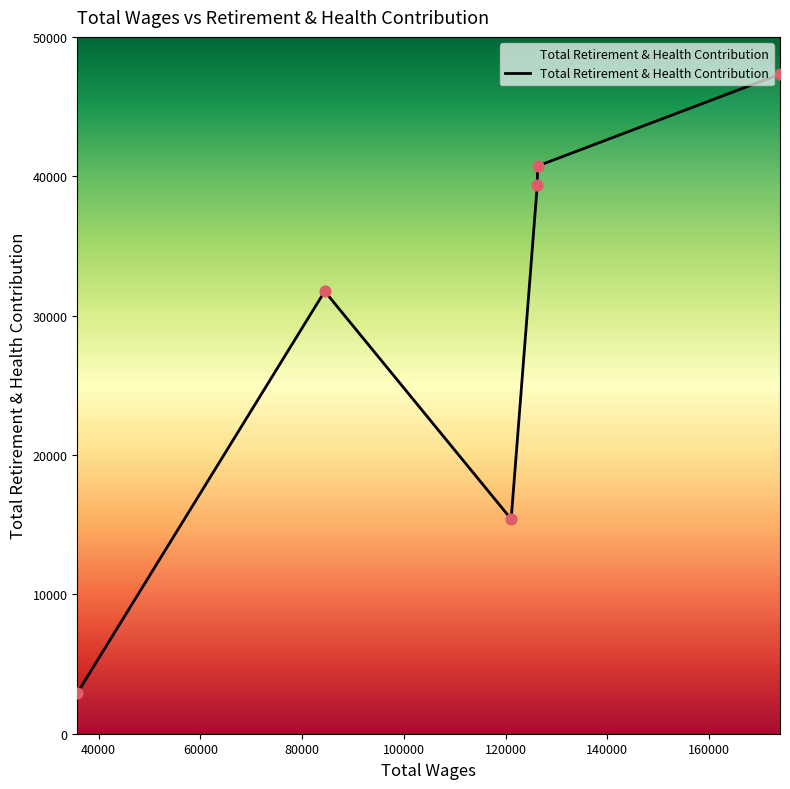

What is the greatest value displayed?

47326